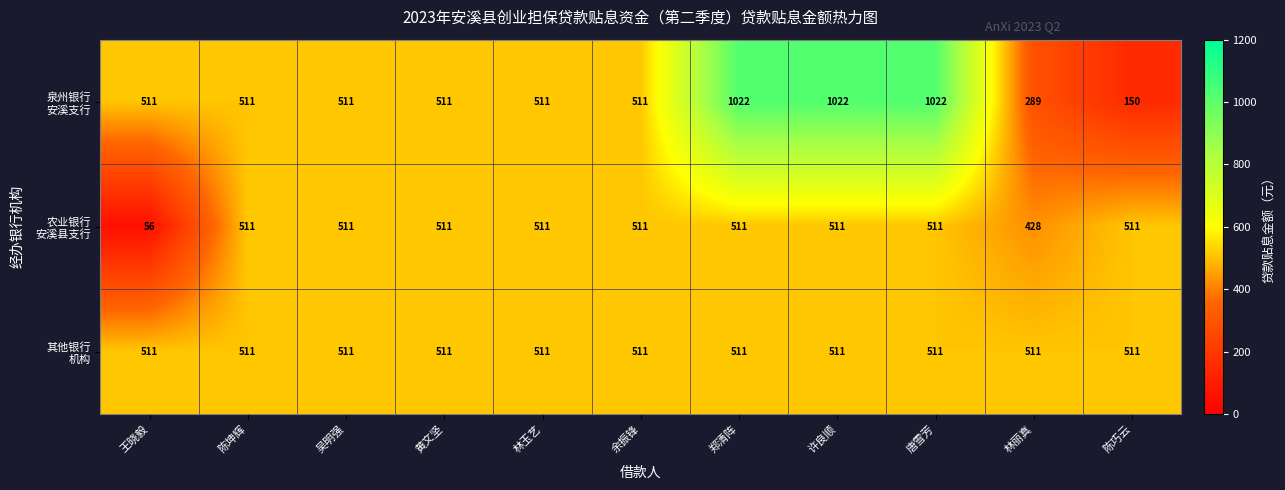

What is the total value across all series at 吴明强?

1533